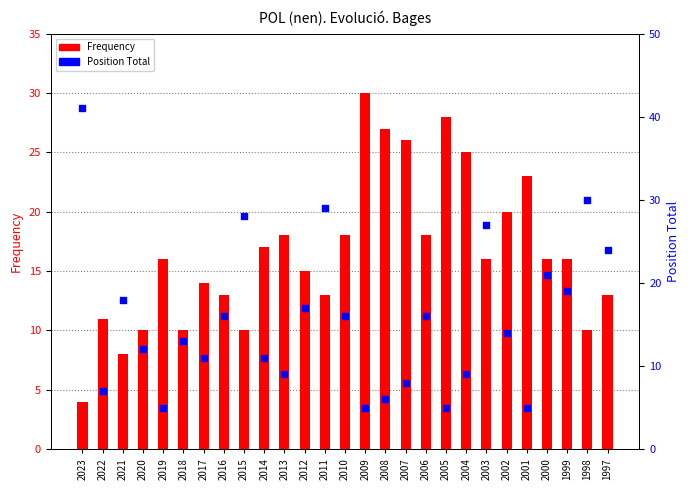

At how many categories does at least one series exceed 15?

23